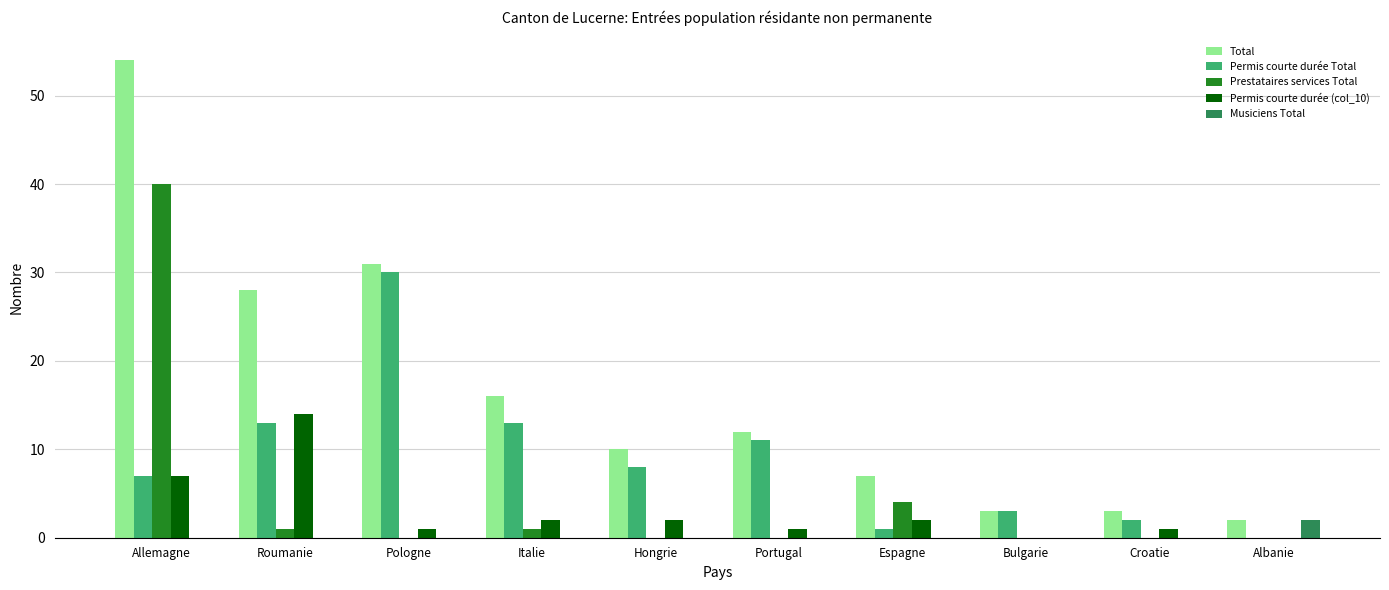

At which category does the chart reach its peak across all series?

Allemagne